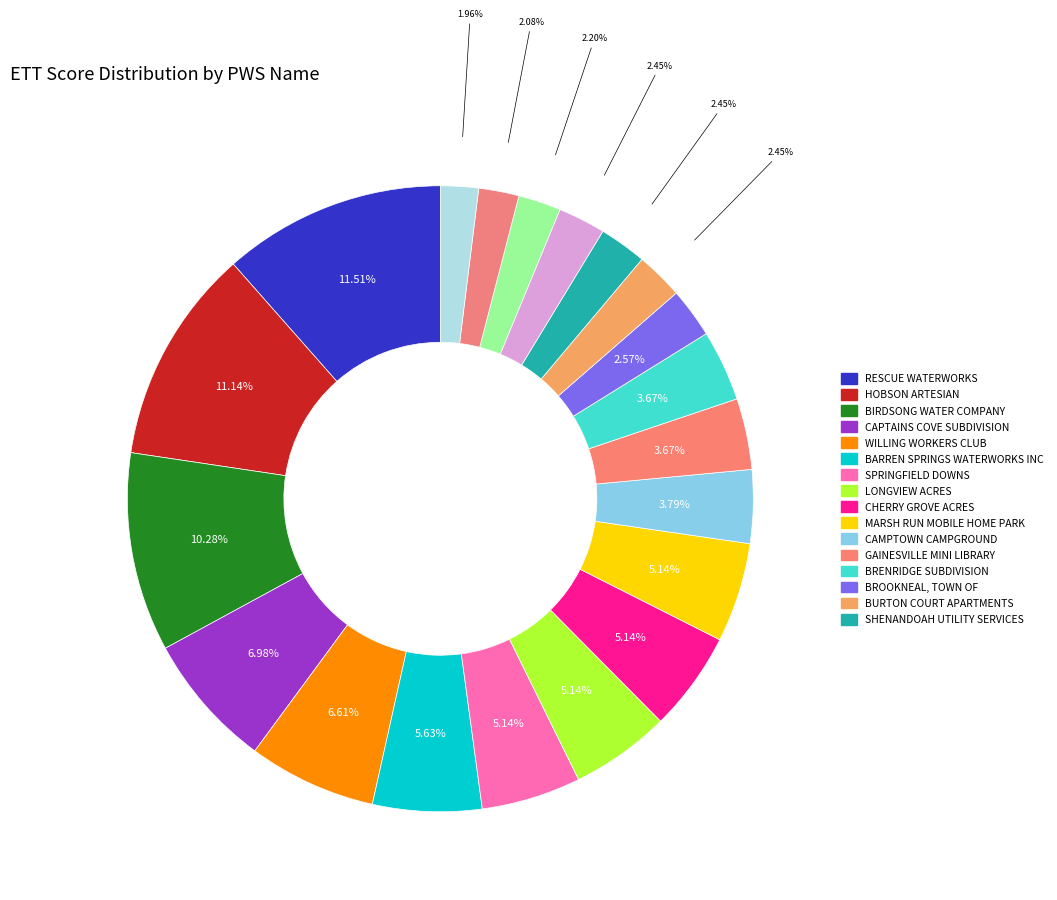

To the nearest percent, what is the difference between the largest and smallest slice percentages?

10%